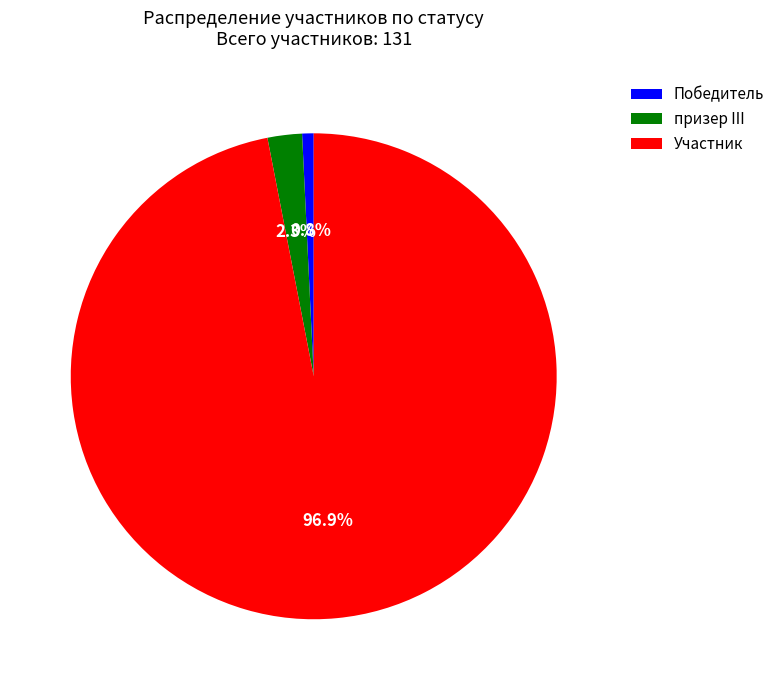

Which category has the biggest portion of the pie?

Участник